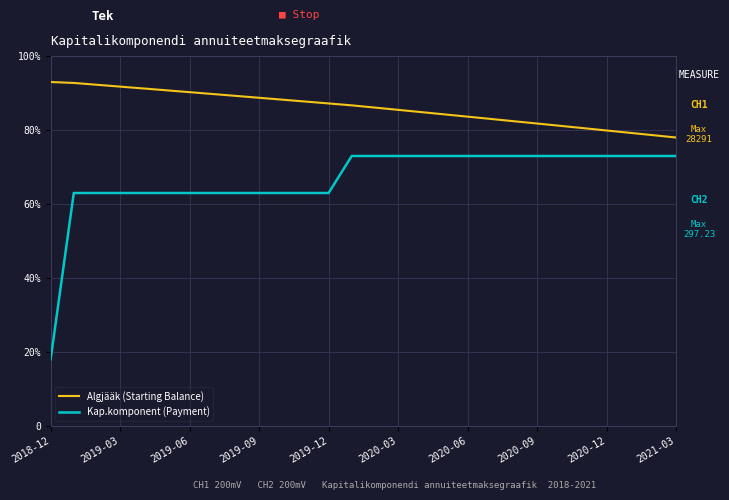

At which category is the sum across all series the highest?

13